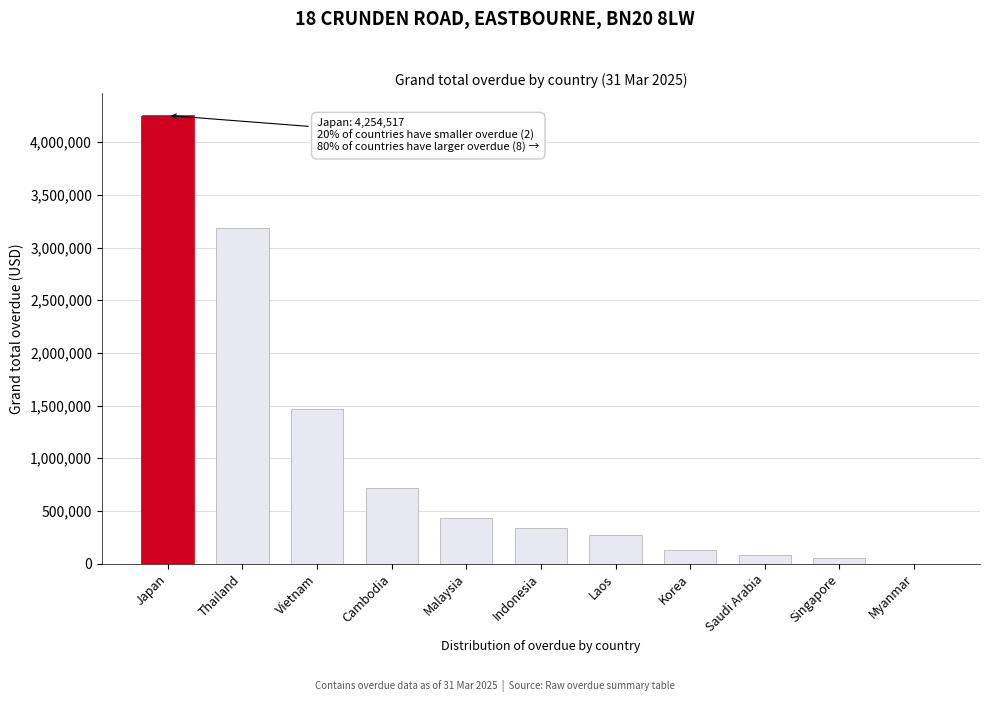

Reading left to right, what are all the values shown in this chart?

Japan=4254516.6	Thailand=3187812.3	Vietnam=1469724.6	Cambodia=713524.4	Malaysia=429051.9	Indonesia=337279.1	Laos=275612.6	Korea=124845.2	Saudi Arabia=77315.2	Singapore=56598.5	Myanmar=0.0